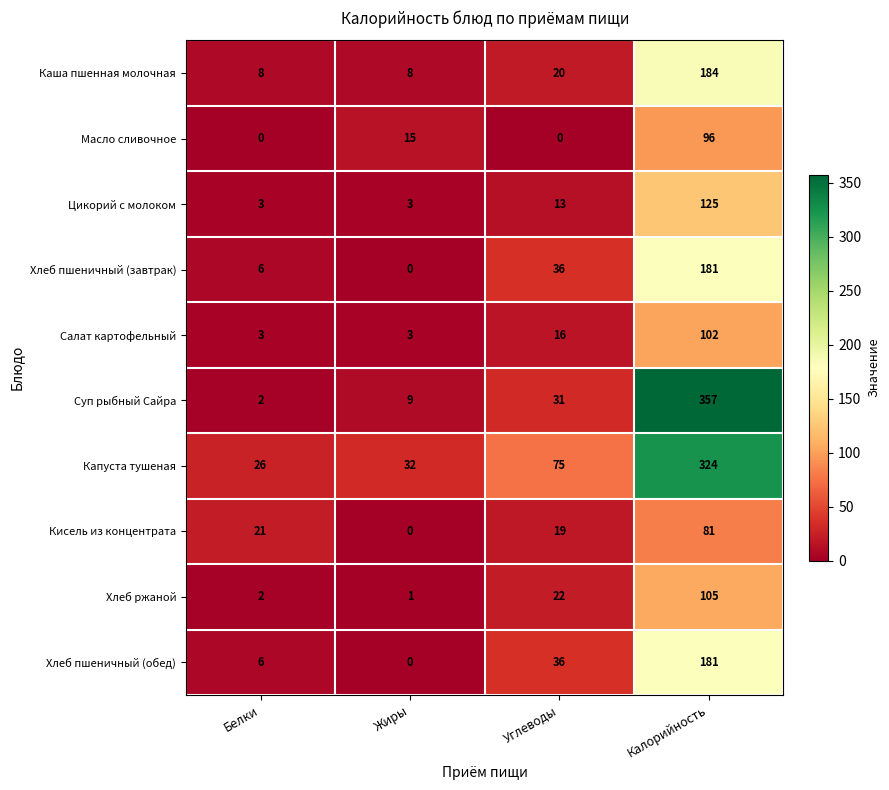

The value of Хлеб пшеничный (завтрак) at Углеводы is 63. True or false?

False